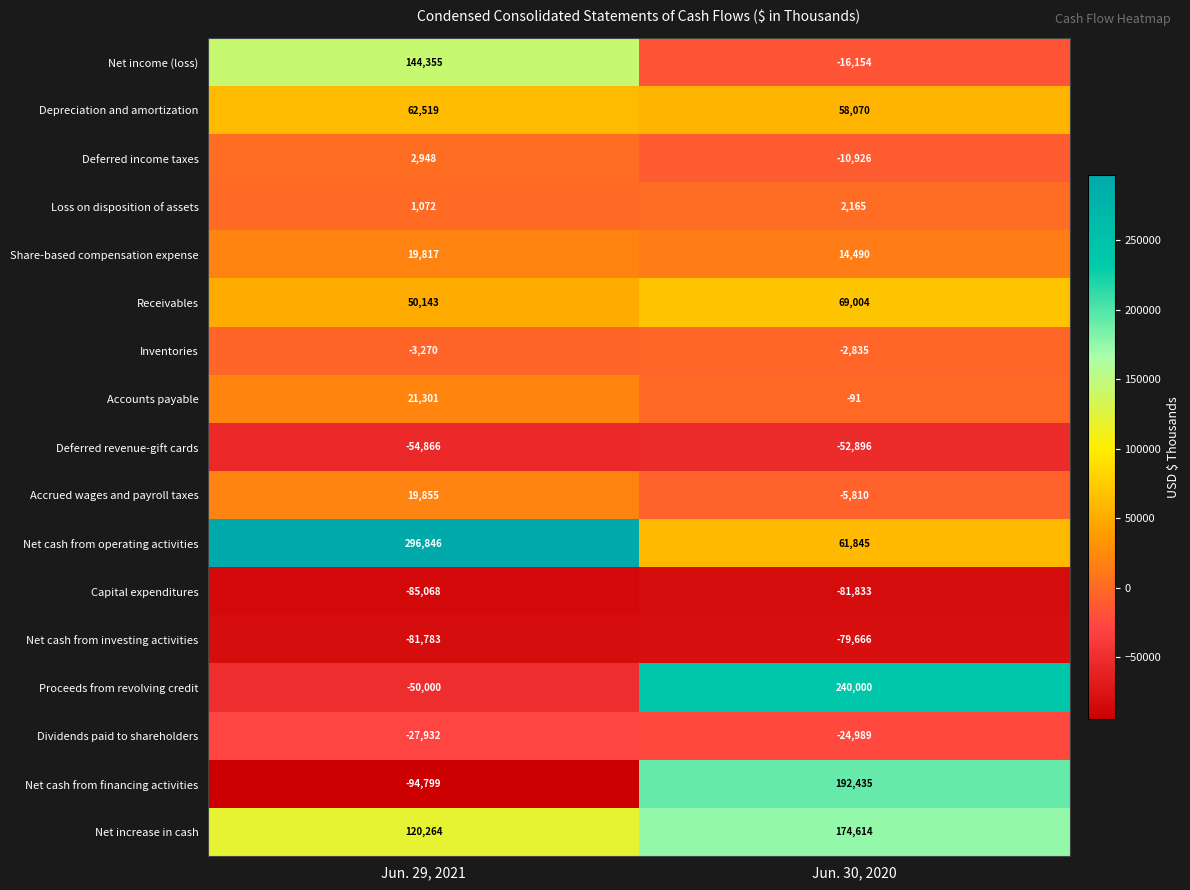

List the series in order of their peak value, highest first.

Net cash from operating activities, Proceeds from revolving credit, Net cash from financing activities, Net increase in cash, Net income (loss), Receivables, Depreciation and amortization, Accounts payable, Accrued wages and payroll taxes, Share-based compensation expense, Deferred income taxes, Loss on disposition of assets, Inventories, Dividends paid to shareholders, Deferred revenue-gift cards, Net cash from investing activities, Capital expenditures